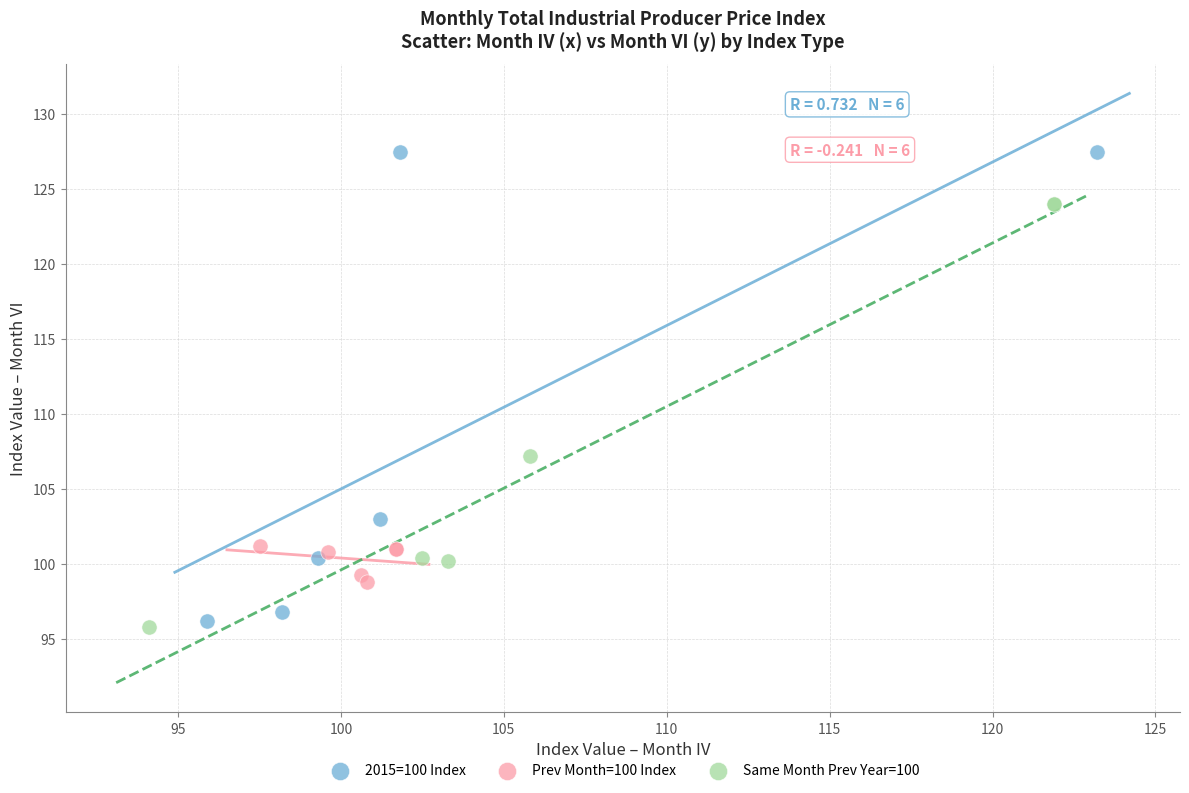

Which series reaches the maximum Y coordinate?

2015=100 Index